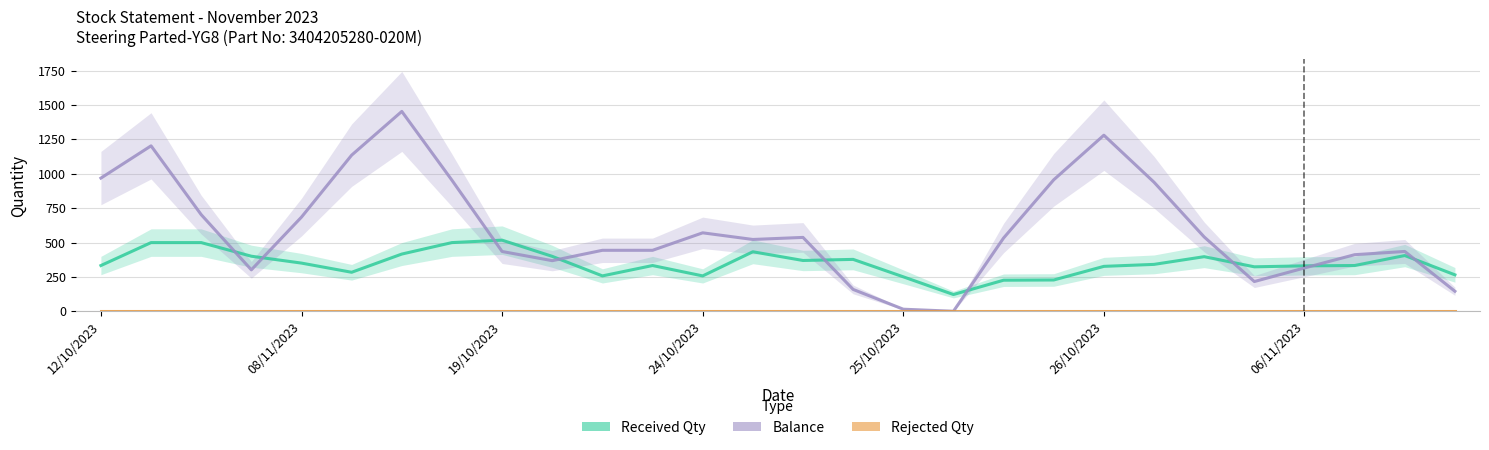

How many lines are shown in the chart?

3